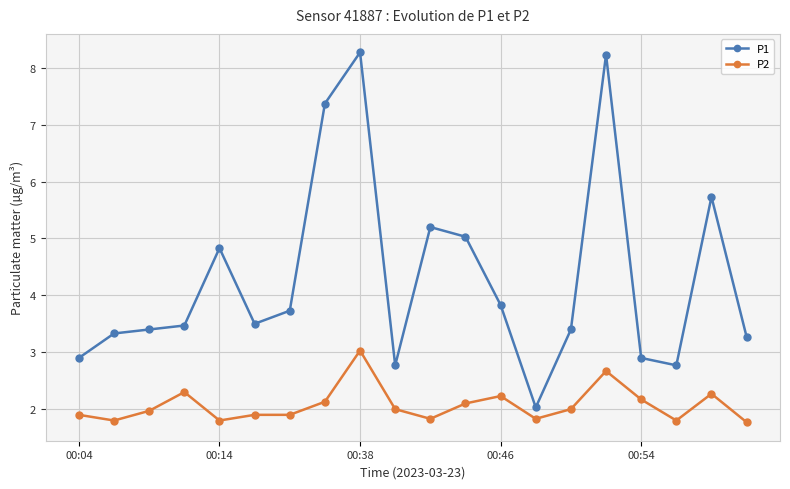

Which series has the widest spread of values?

P1